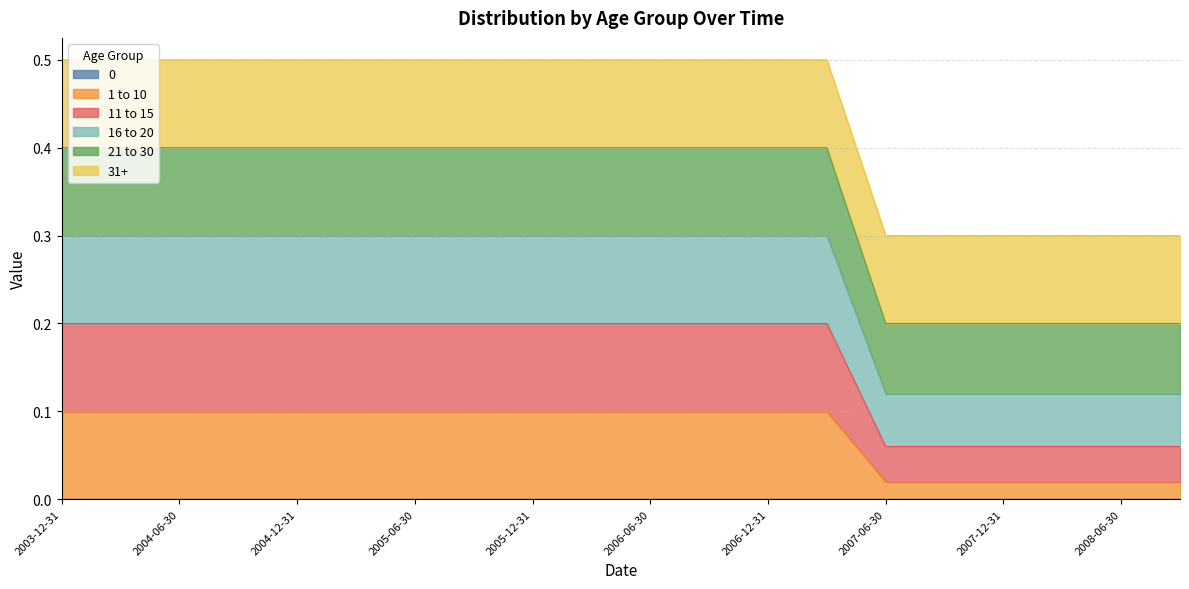

What is the label of the 16th point from the right?

2004-12-31